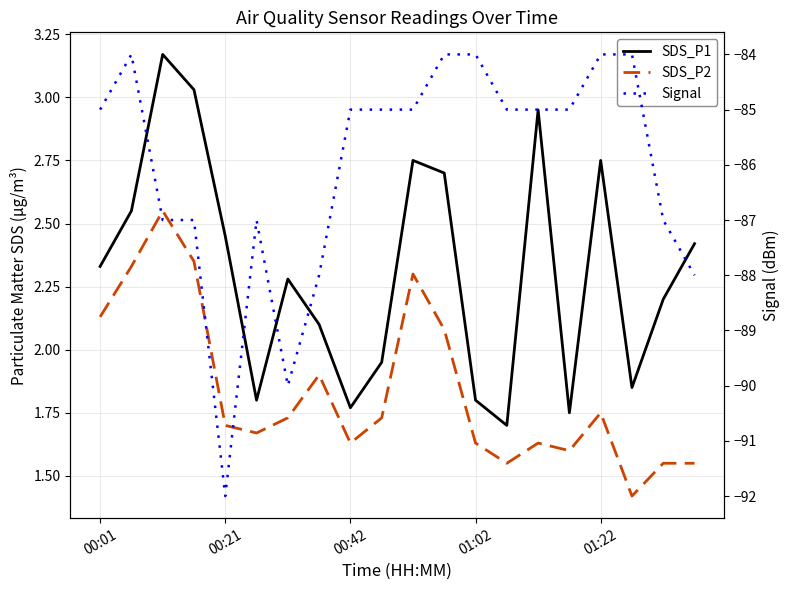

What is the lowest value of the Signal series?

-92.0